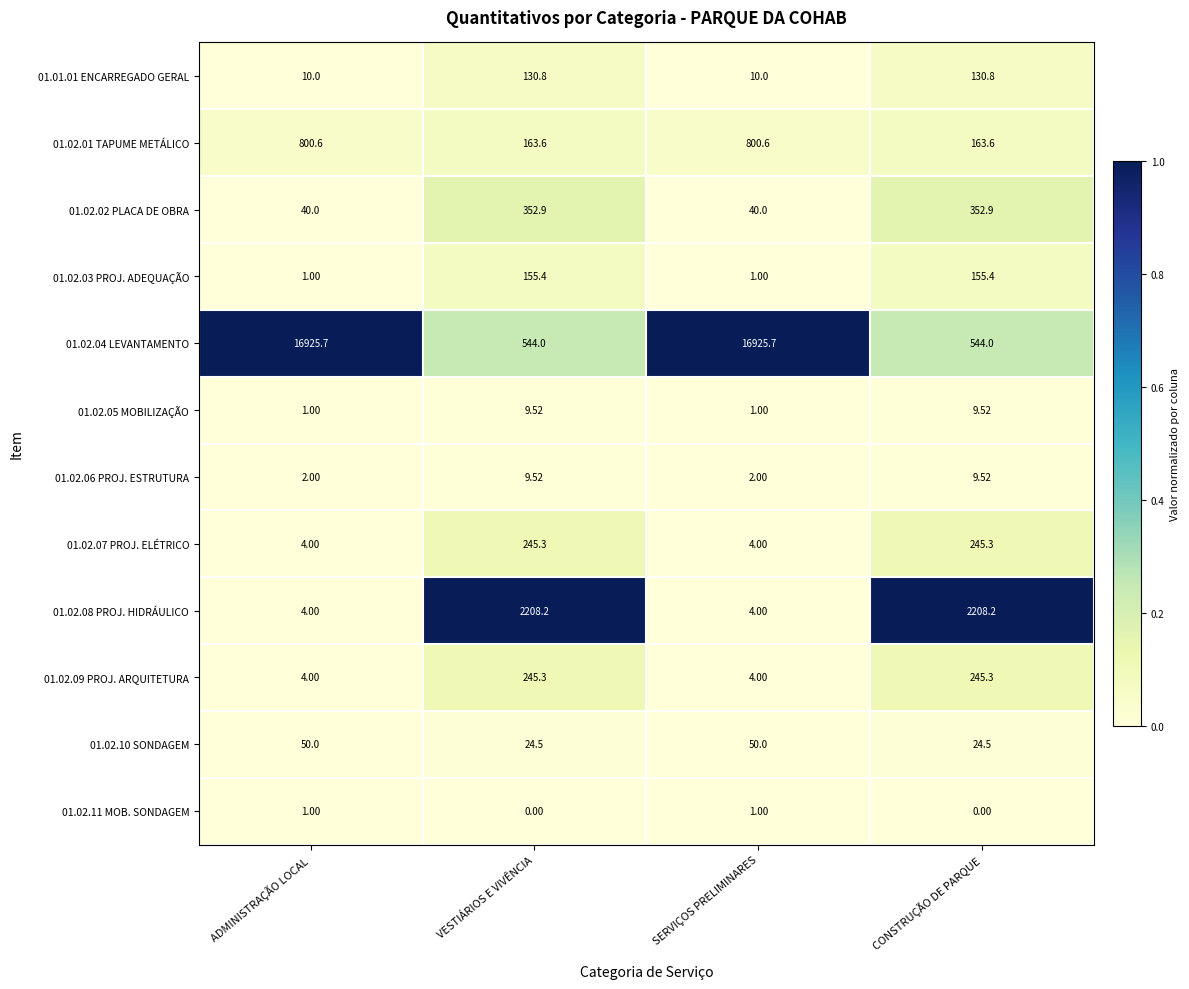

How many distinct data groups are displayed?

12